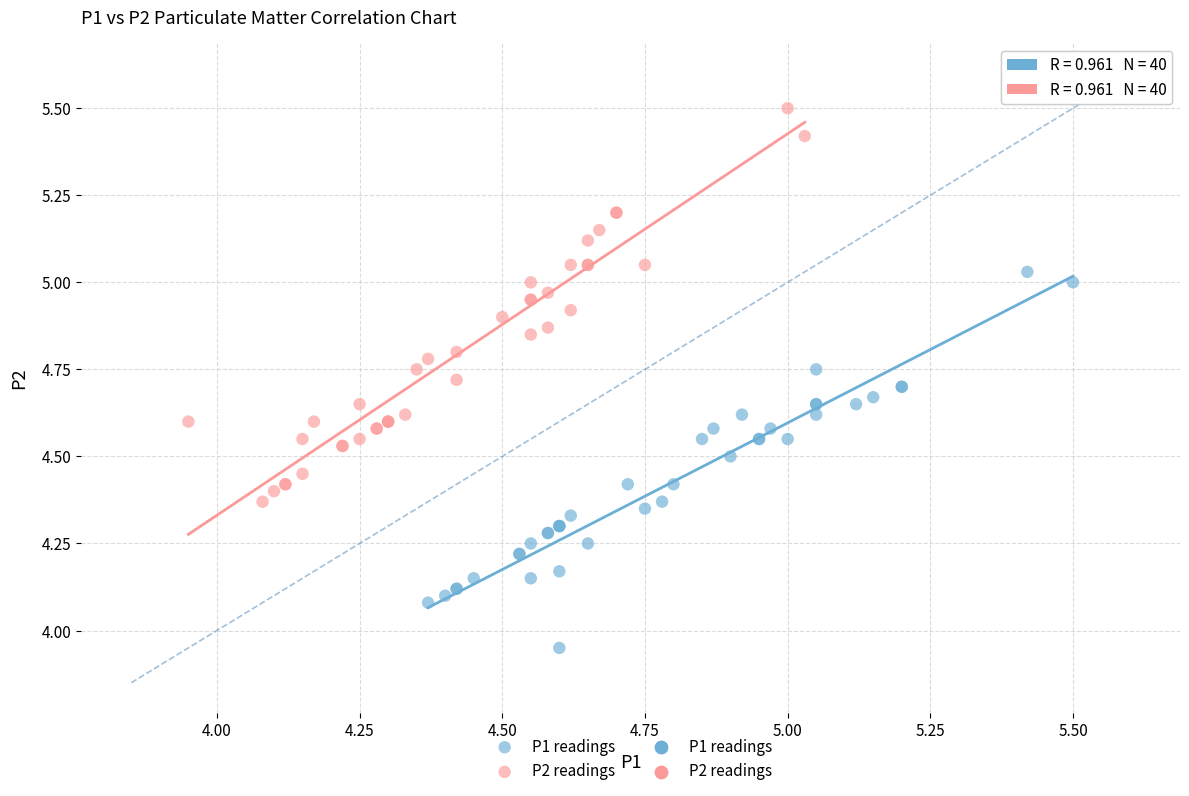

Which series contains the lowest Y value?

P1 readings